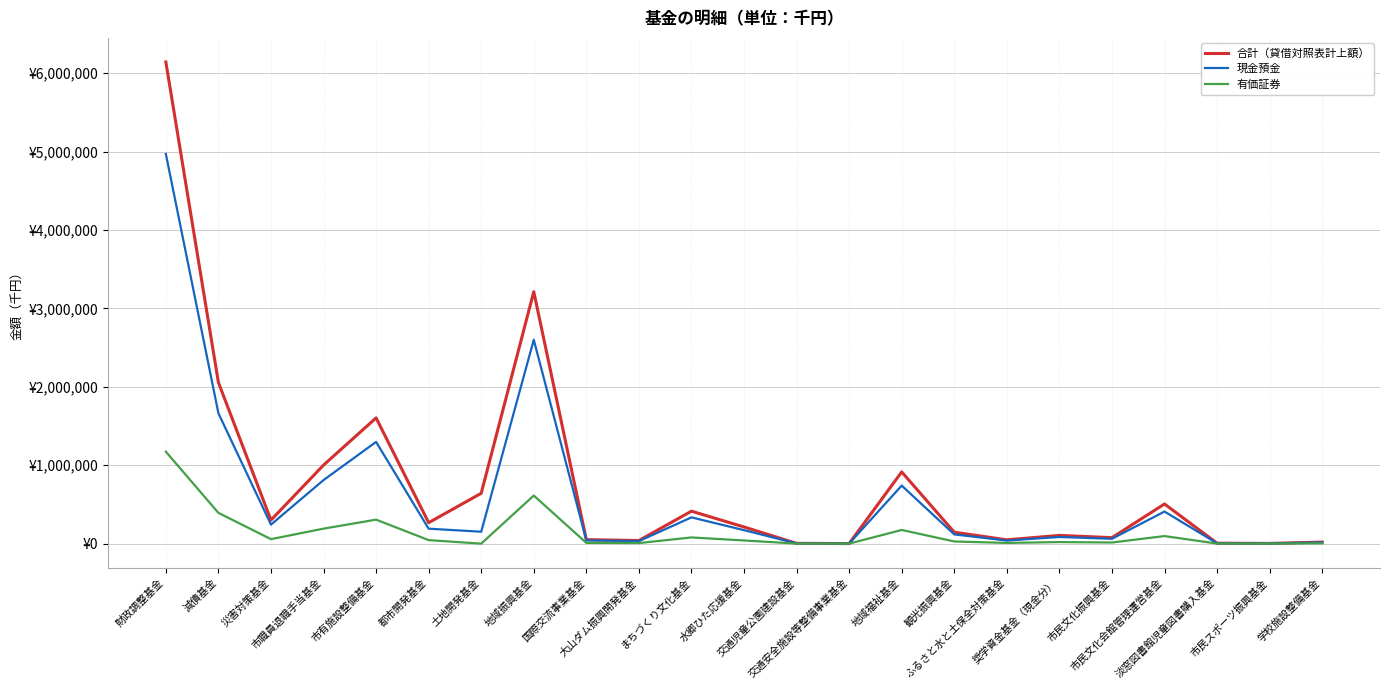

Which series has the largest range (max minus min)?

合計（貸借対照表計上額）